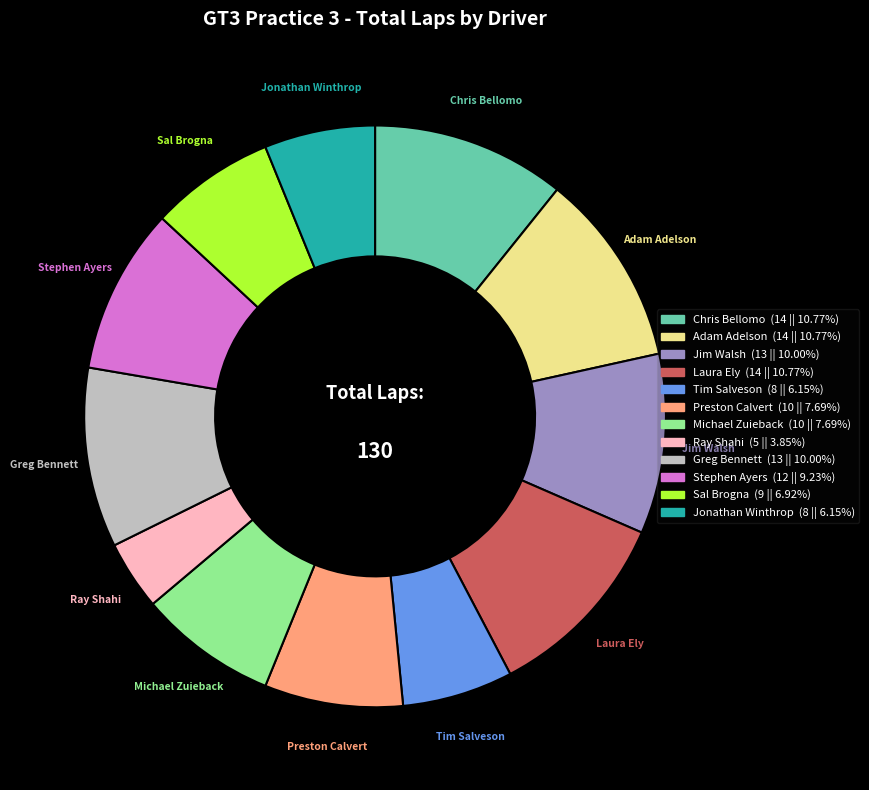

Between Stephen Ayers and Greg Bennett, which is larger?

Greg Bennett